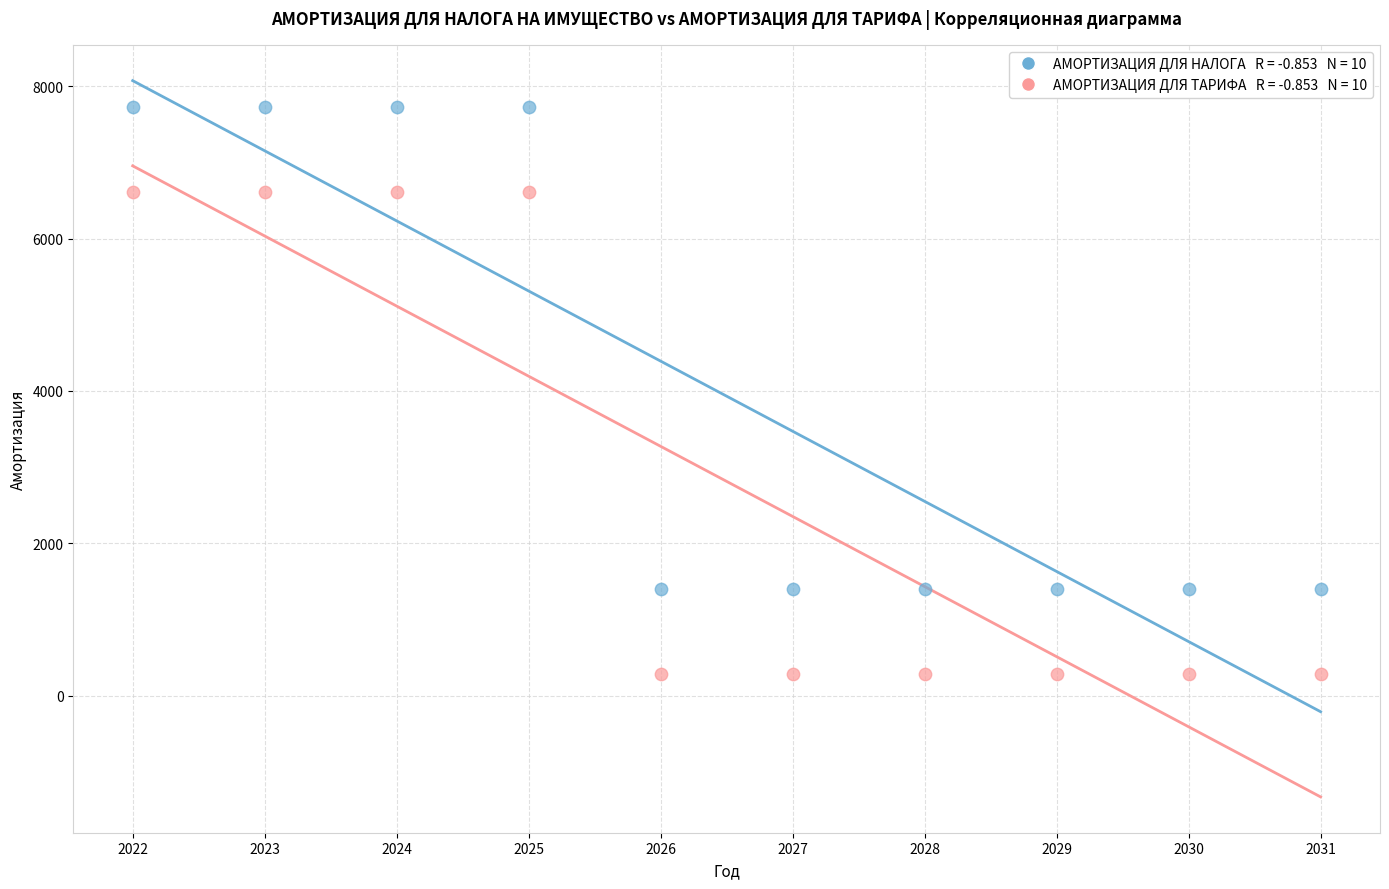

Across all data points, what is the range of Y values (max minus min)?

7447.8